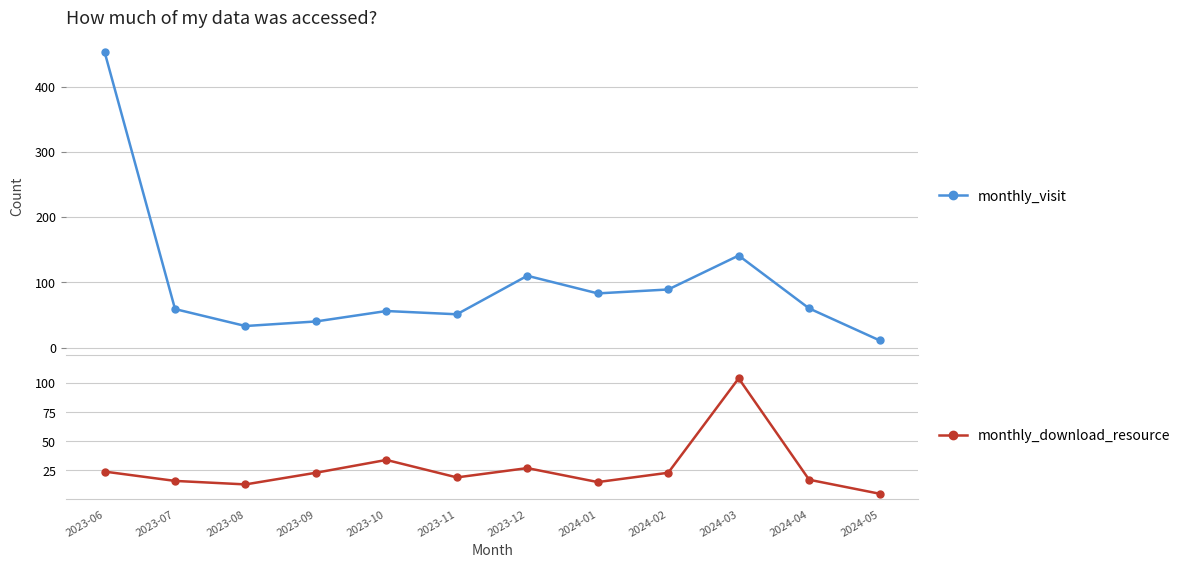

What is the difference between the maximum and second lowest values in the monthly_download_resource series?

91